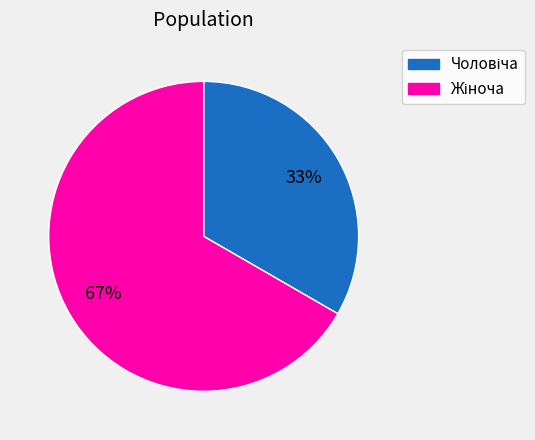

To the nearest percent, what is the average slice percentage?

50%